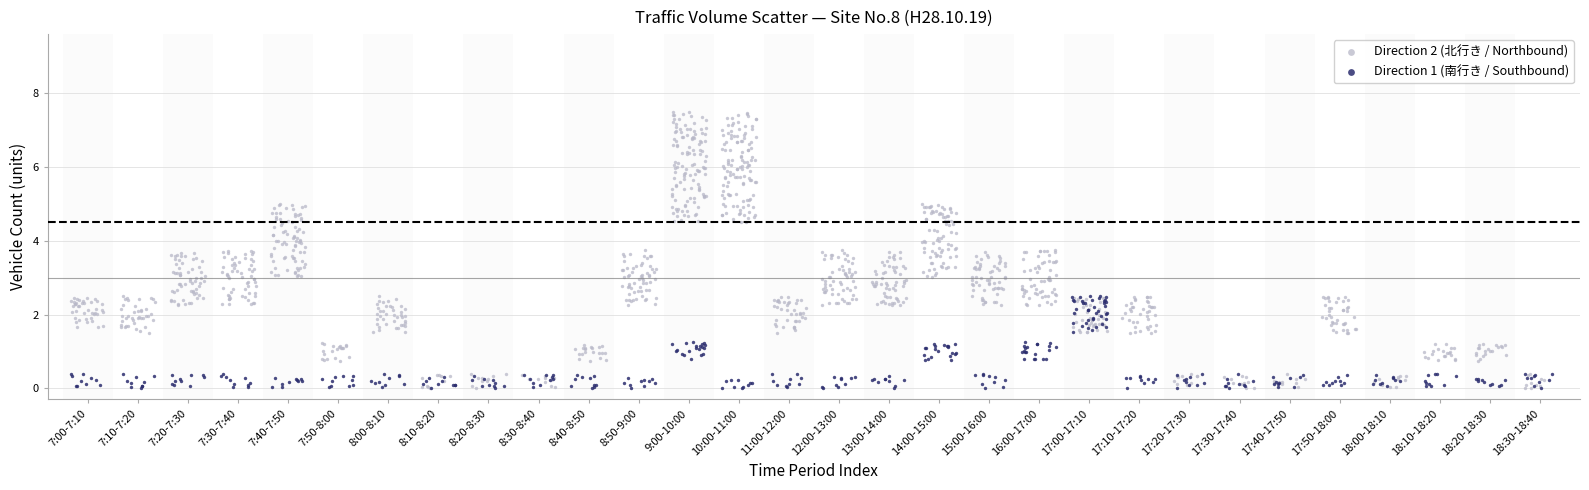

Which series has the largest Y range (max minus min)?

Direction 2 (北行き / Northbound)